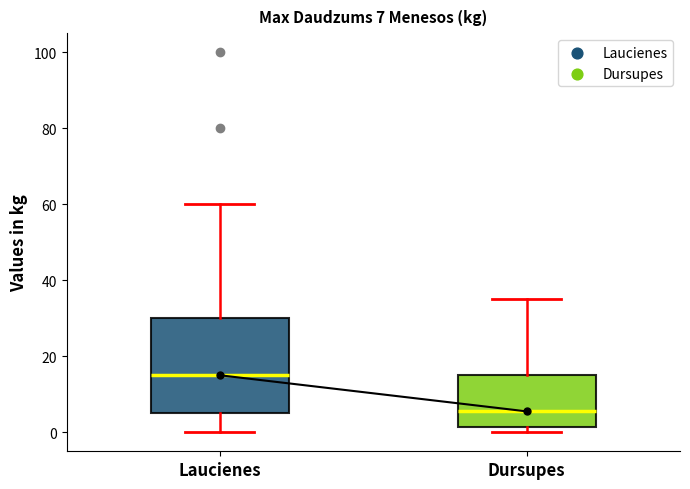

Comparing the boxes themselves (not the whiskers), which one is the tallest?

Laucienes